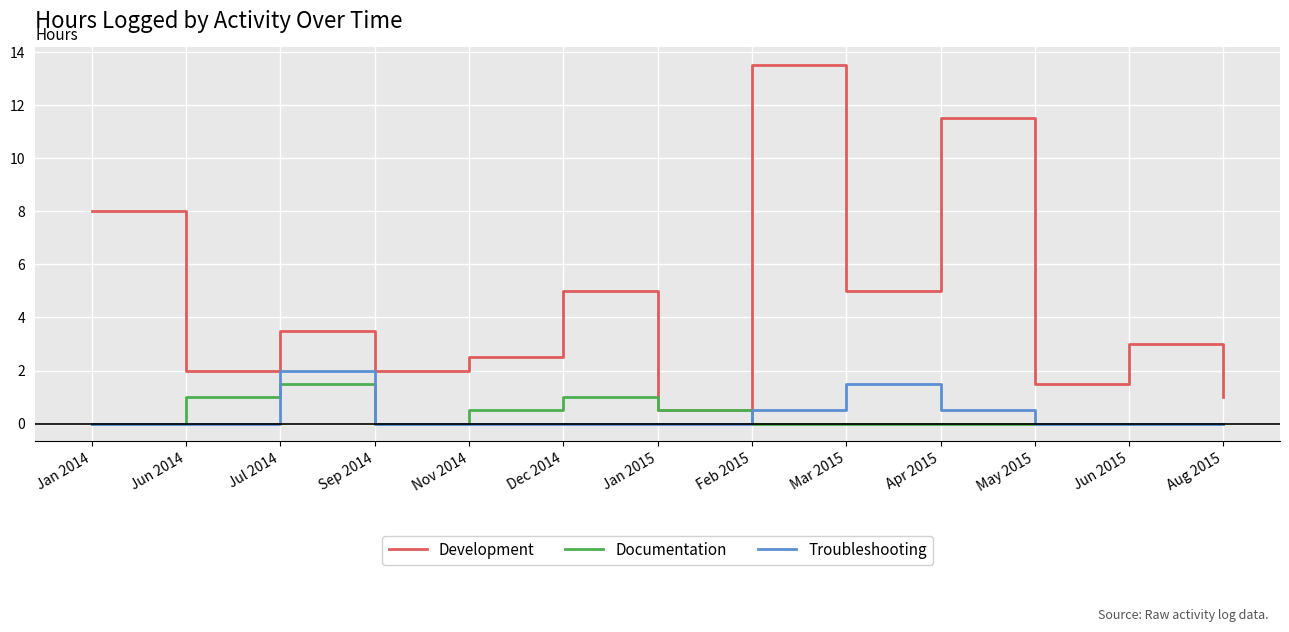

At Dec 2014, list the series in order from largest to smallest.

Development, Documentation, Troubleshooting